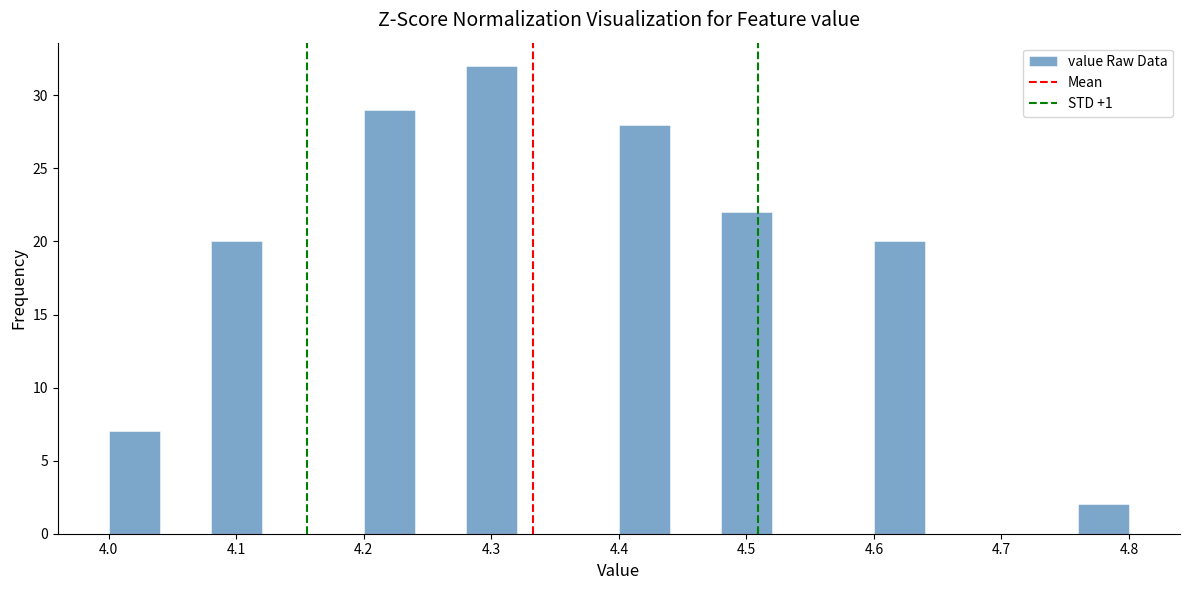

Over which range of the x-axis is the bar tallest?

4.28 to 4.32